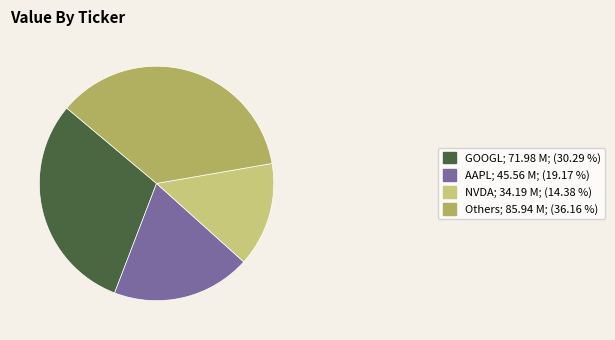

Is there a majority slice in this chart?

No